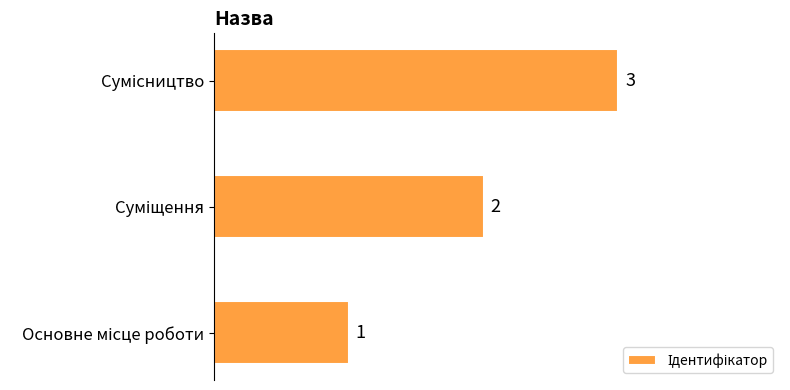

What is the sum of all values?

6